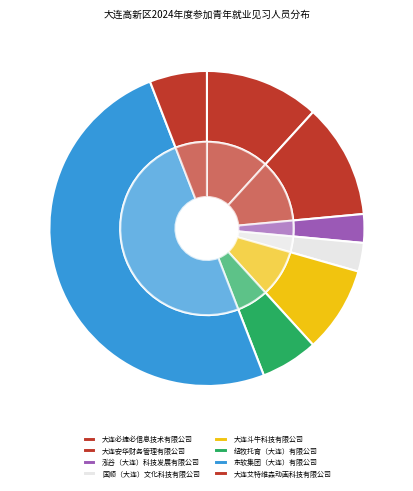

Does any single category account for the majority?

No